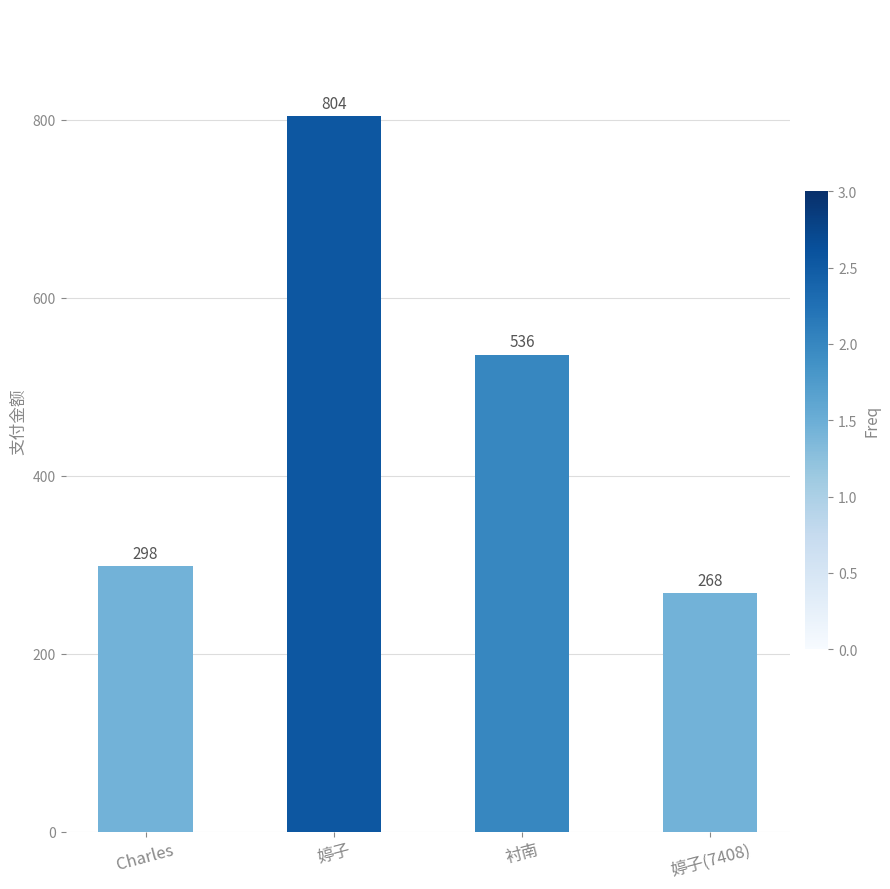

Rank the categories by value from highest to lowest.

婷子, 衬南, Charles, 婷子(7408)